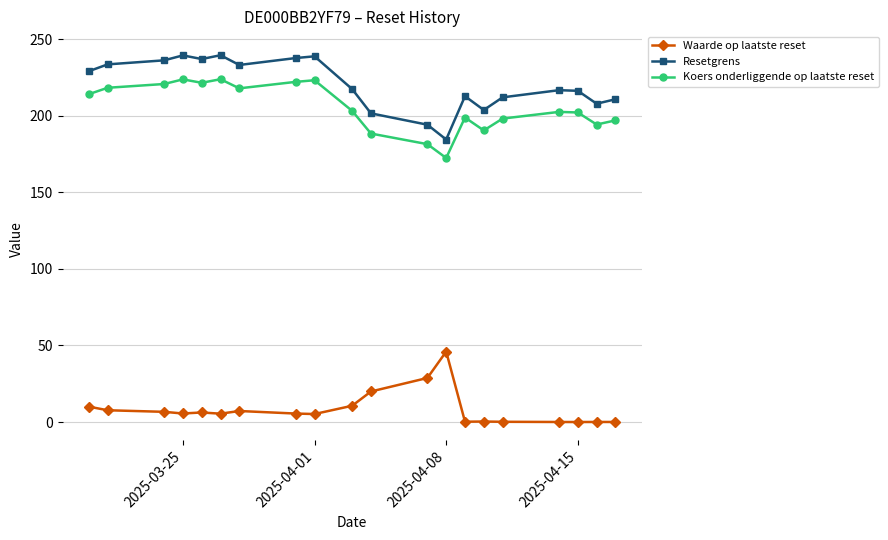

Which series has the largest range (max minus min)?

Resetgrens